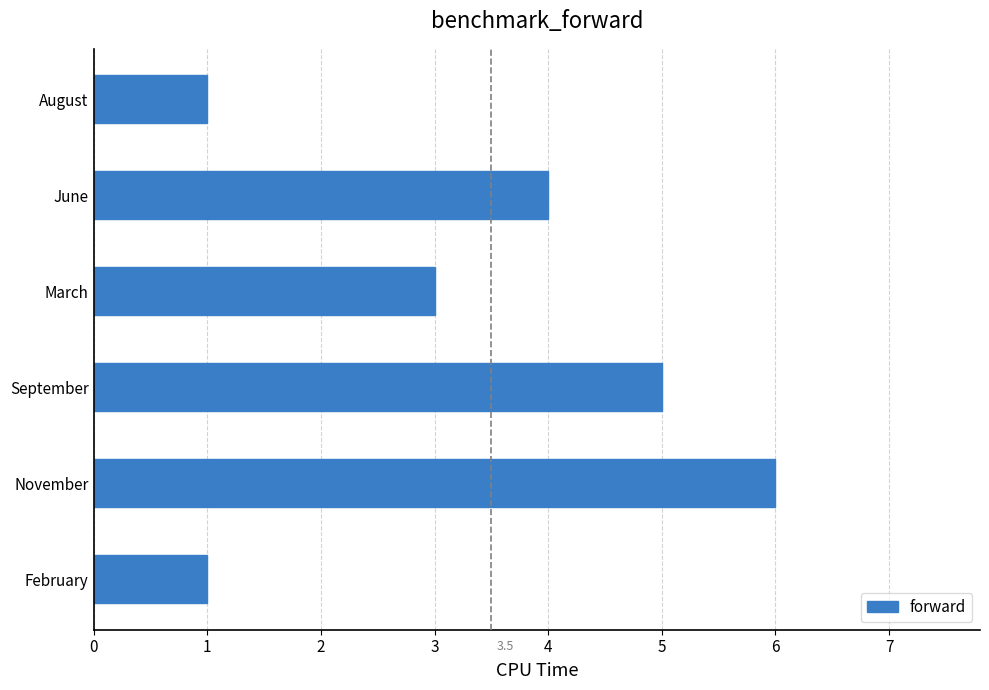

How many values are below 4?

3